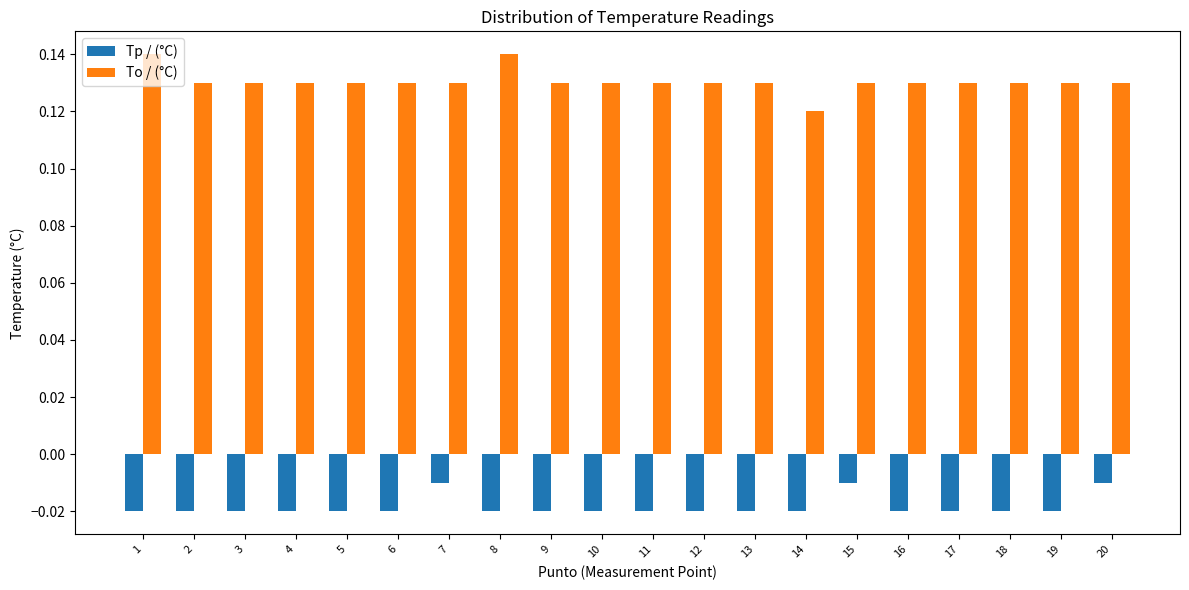

At which label does To / (°C) reach its minimum?

14